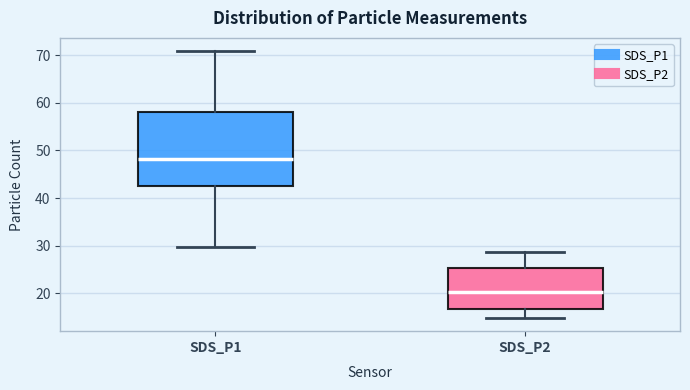

Which box's median line is the highest?

SDS_P1